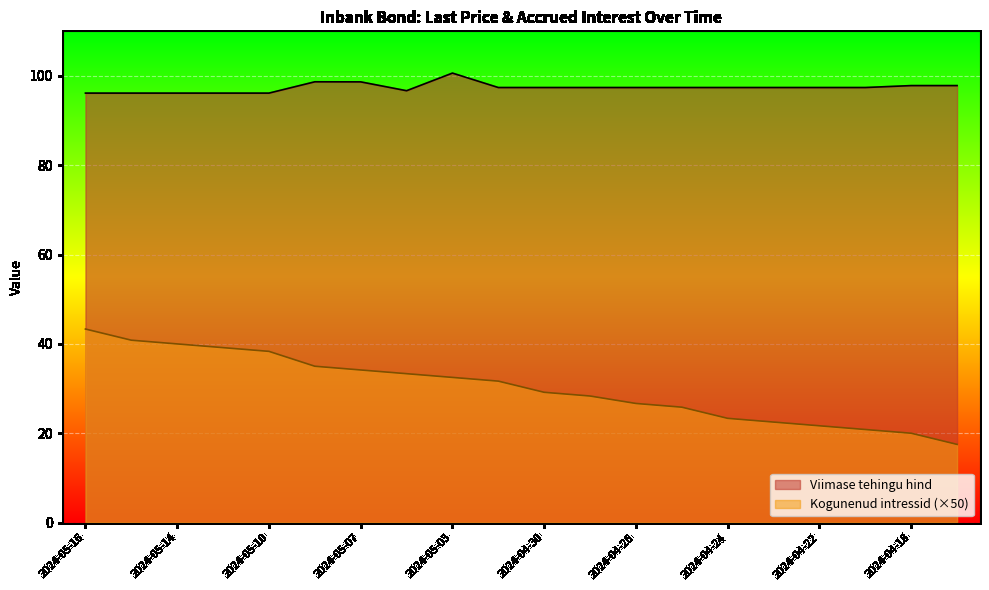

Reading right to left, extract all data points from this chart.

Viimase tehingu hind: 97.8	97.8	97.4	97.4	97.4	97.4	97.4	97.4	97.4	97.4	97.4	100.6	96.7	98.7	98.7	96.2	96.2	96.2	96.2	96.2
Kogunenud intressid: 17.5	20.0	20.8	21.7	22.5	23.3	25.8	26.7	28.3	29.2	31.7	32.5	33.3	34.2	35.0	38.3	39.2	40.0	40.8	43.3